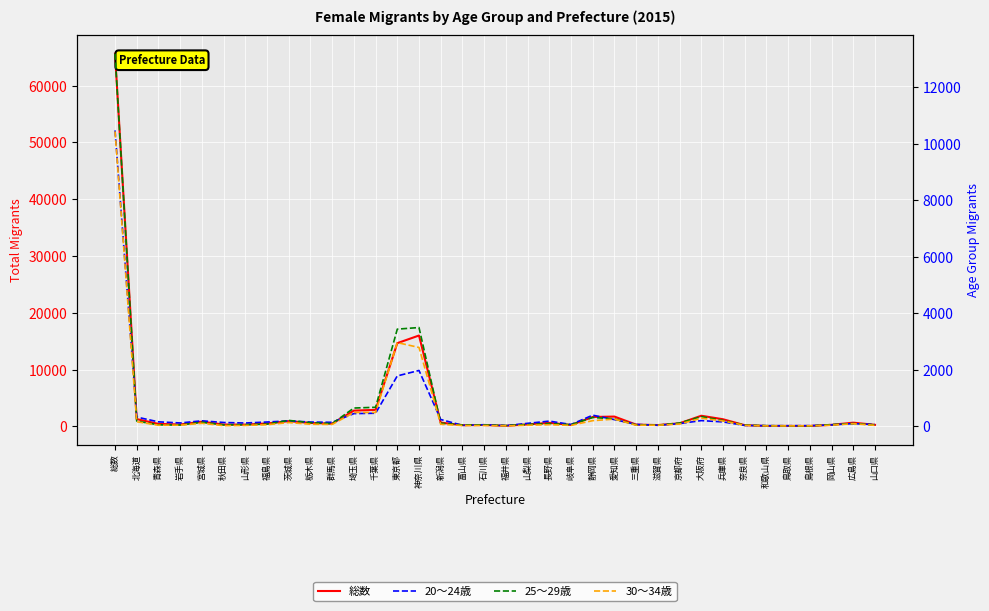

Which has a higher value, 宮城県 or 山口県?

宮城県